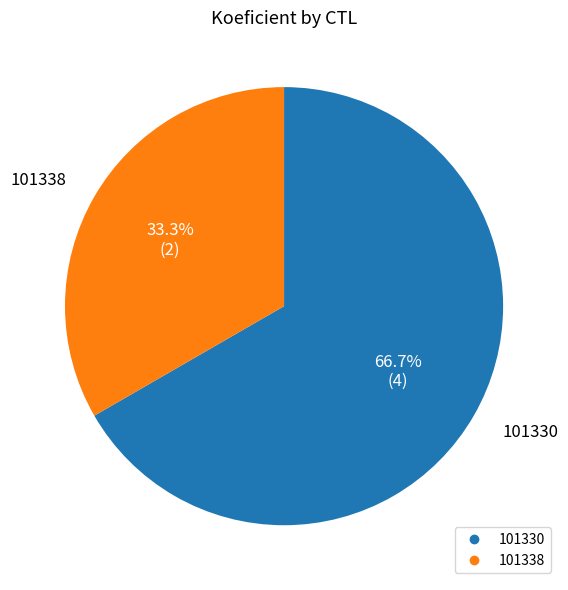

Is there any slice that represents more than half of the pie?

Yes